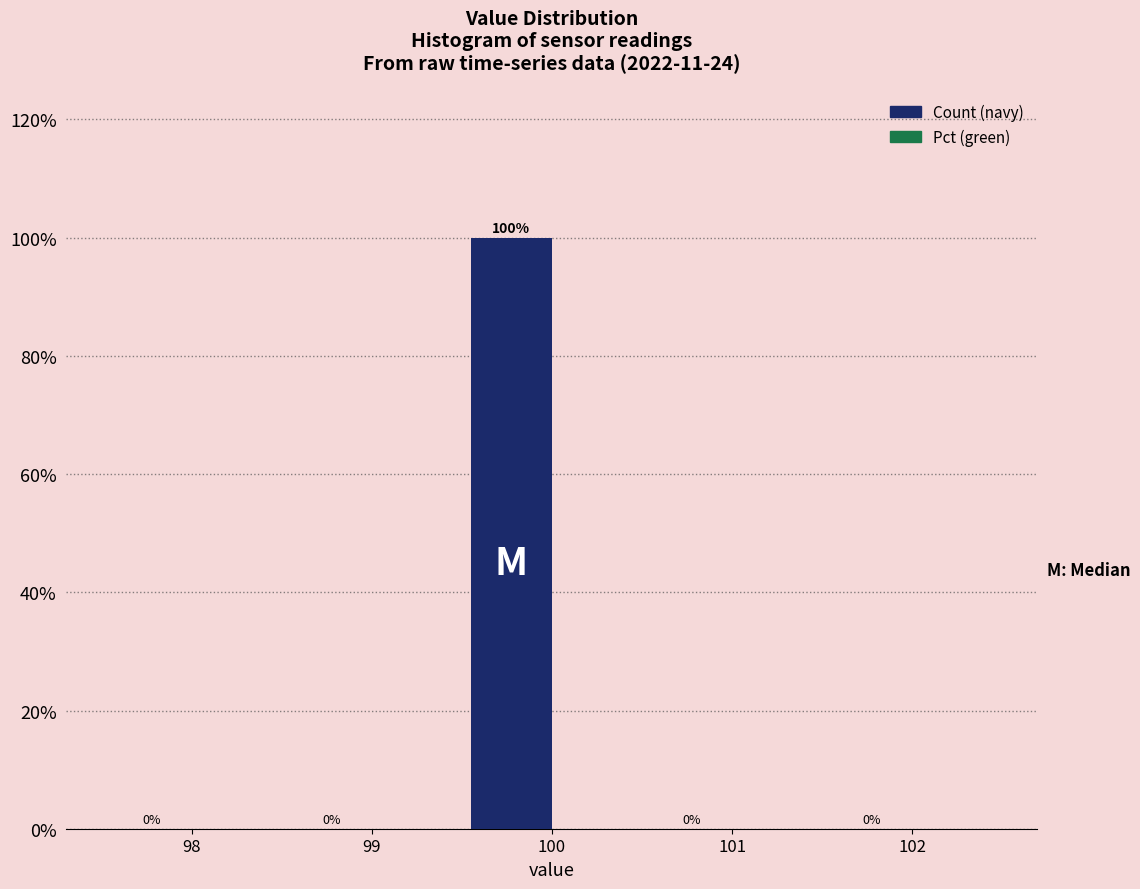

Reading left to right, list all the values displayed in this chart.

98=0	99=0	100=100	101=0	102=0